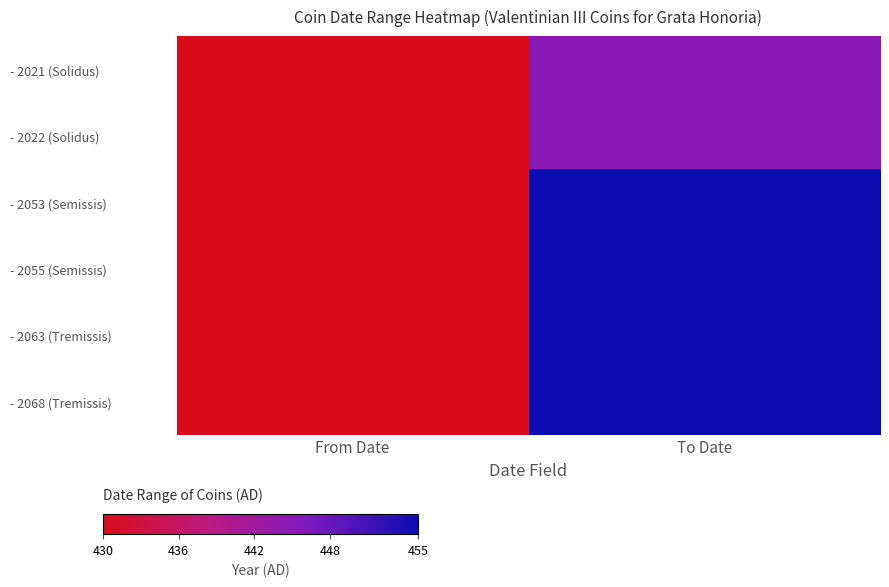

At how many categories does at least one series exceed 451?

1